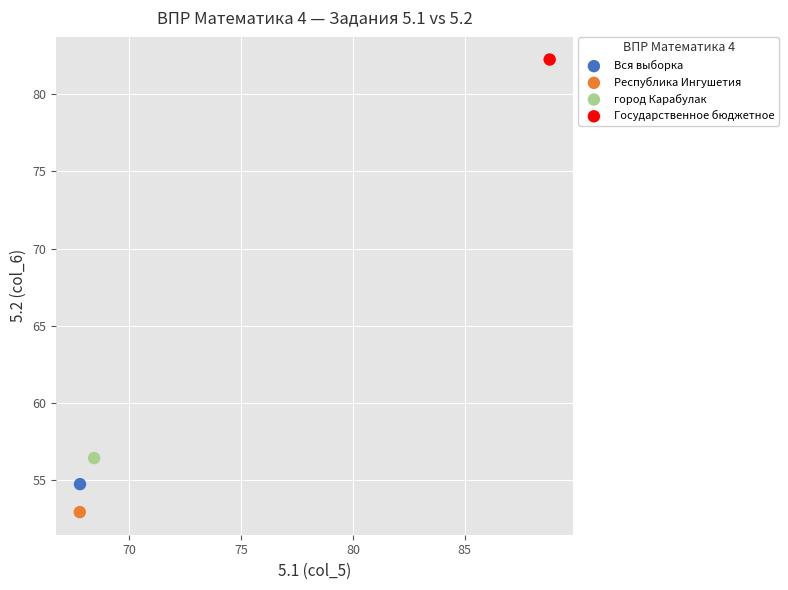

What are all the series names shown in the legend?

Вся выборка, Республика Ингушетия, город Карабулак, Государственное бюджетное